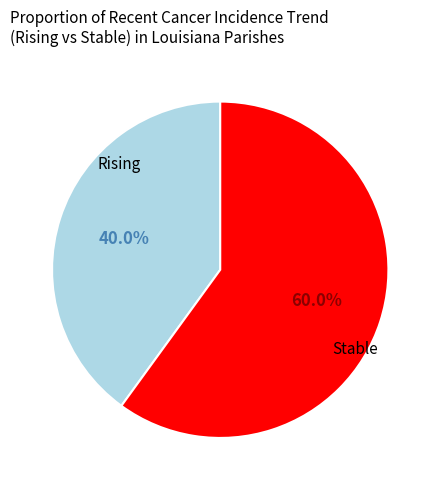

Is there any slice that represents more than half of the pie?

Yes